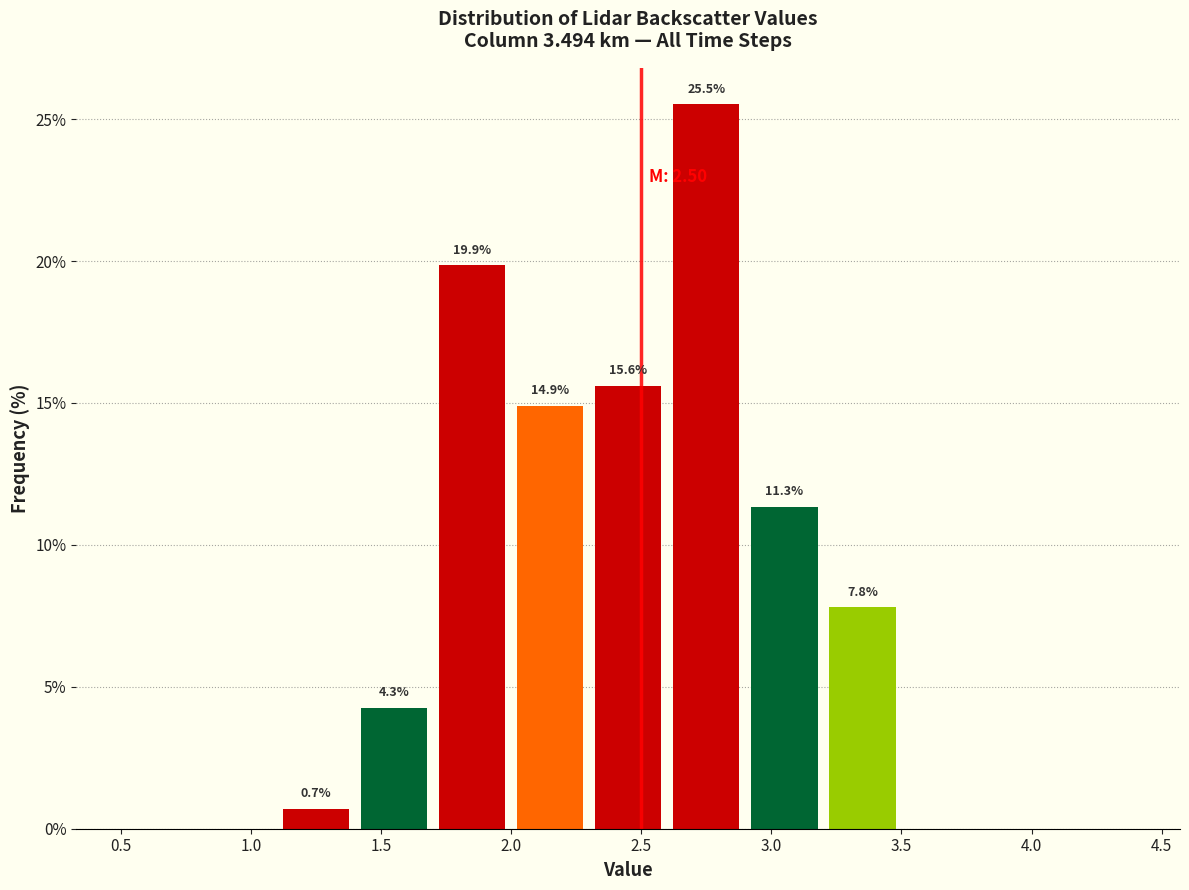

Which range on the x-axis has the tallest bar?

2.6 to 2.9